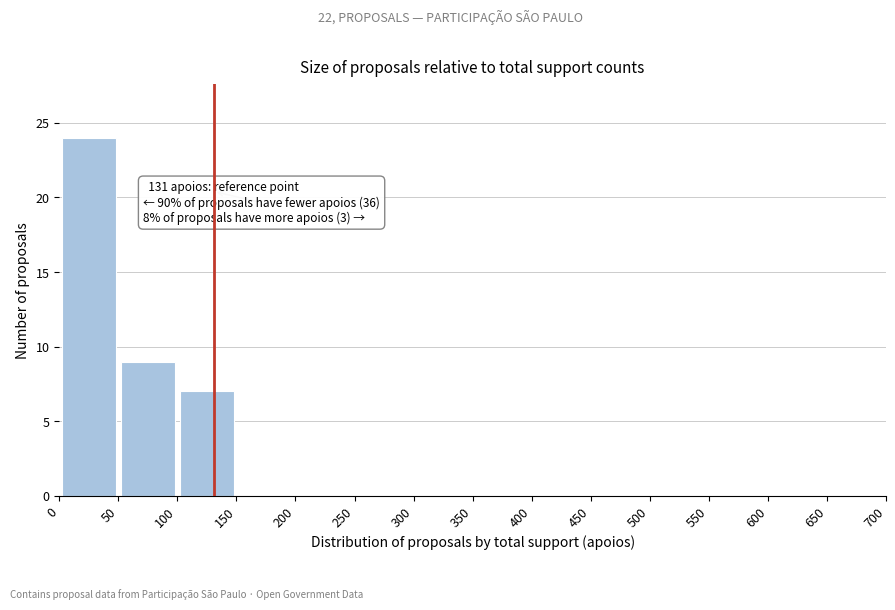

Over which range of the x-axis is the bar tallest?

0 to 50